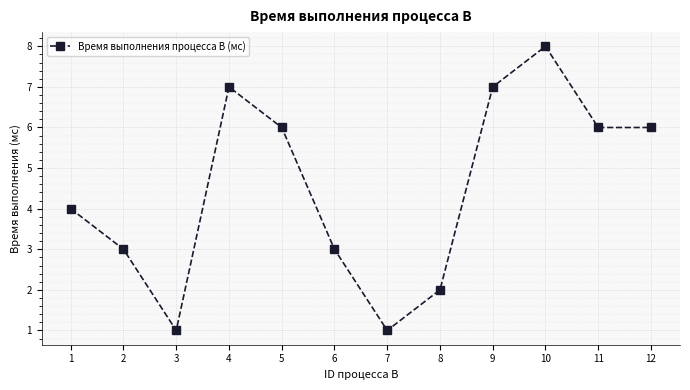

What is the sum of all values?

54